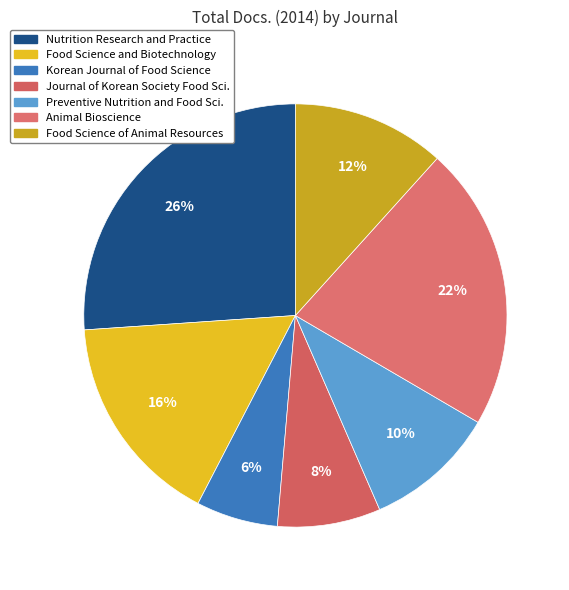

Does any single category account for the majority?

No